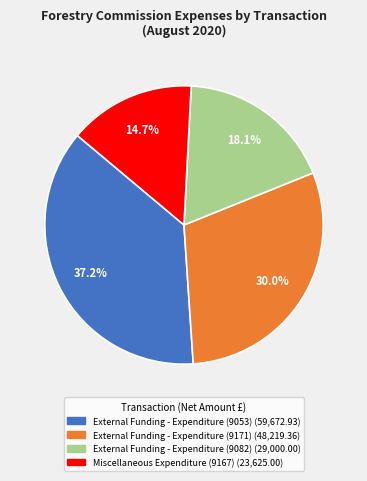

Combined, do External Funding - Expenditure (9053) and External Funding - Expenditure (9082) account for over 50%?

Yes